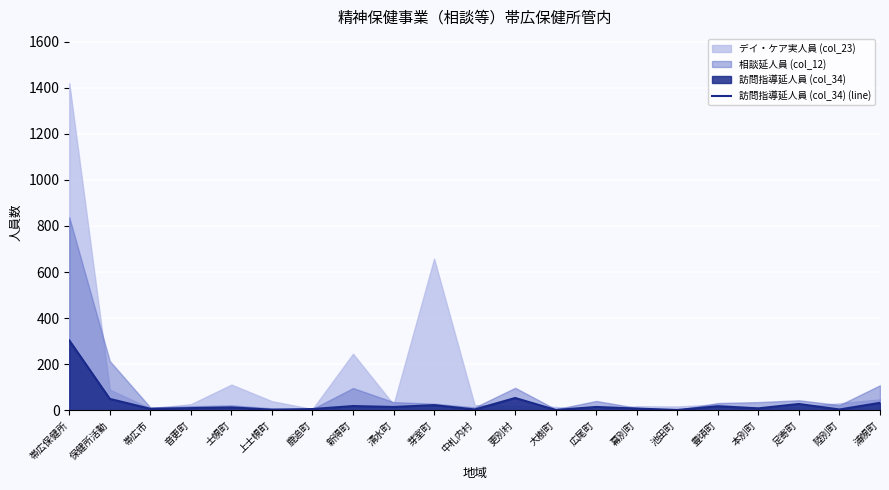

What is the minimum value shown in the chart?

1